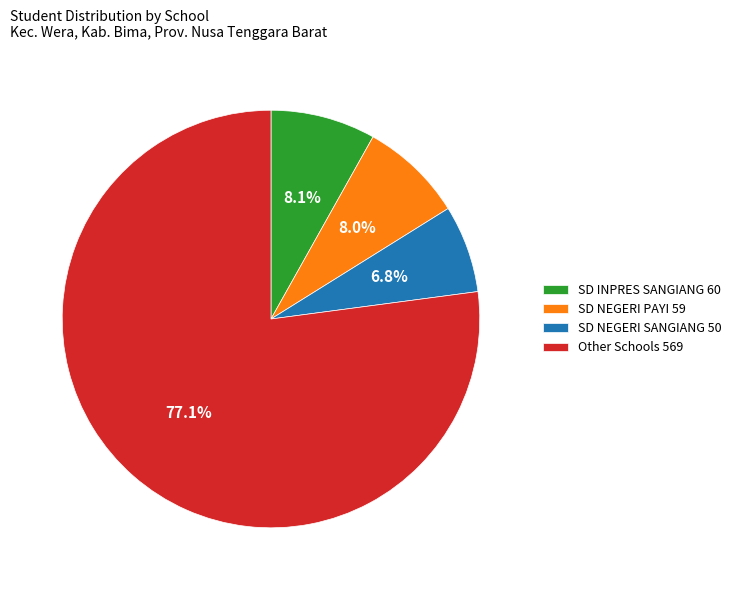

Which has a higher value, SD NEGERI SANGIANG 50 or SD NEGERI PAYI 59?

SD NEGERI PAYI 59